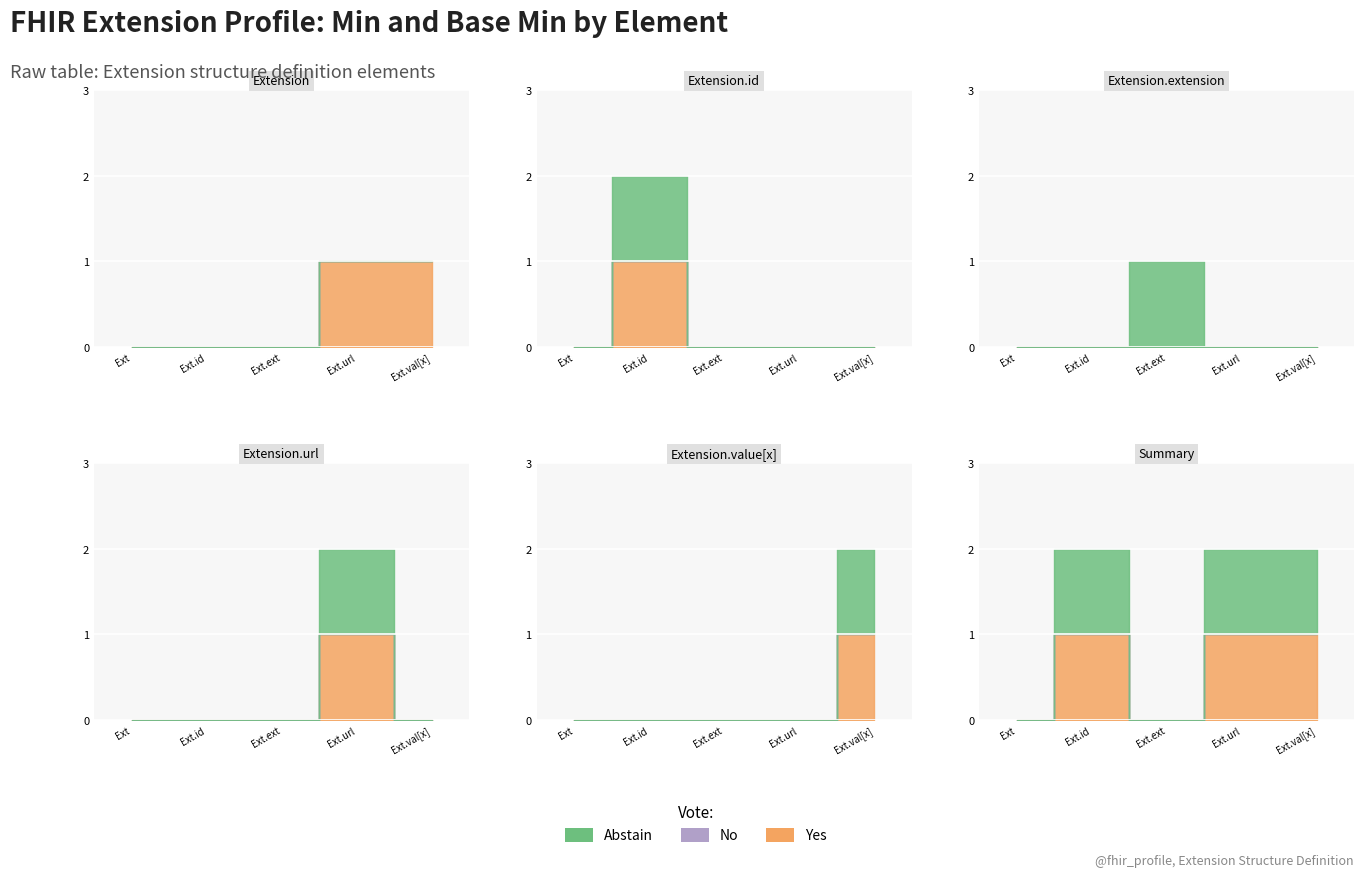

Does the chart display data point markers on the line(s)?

No